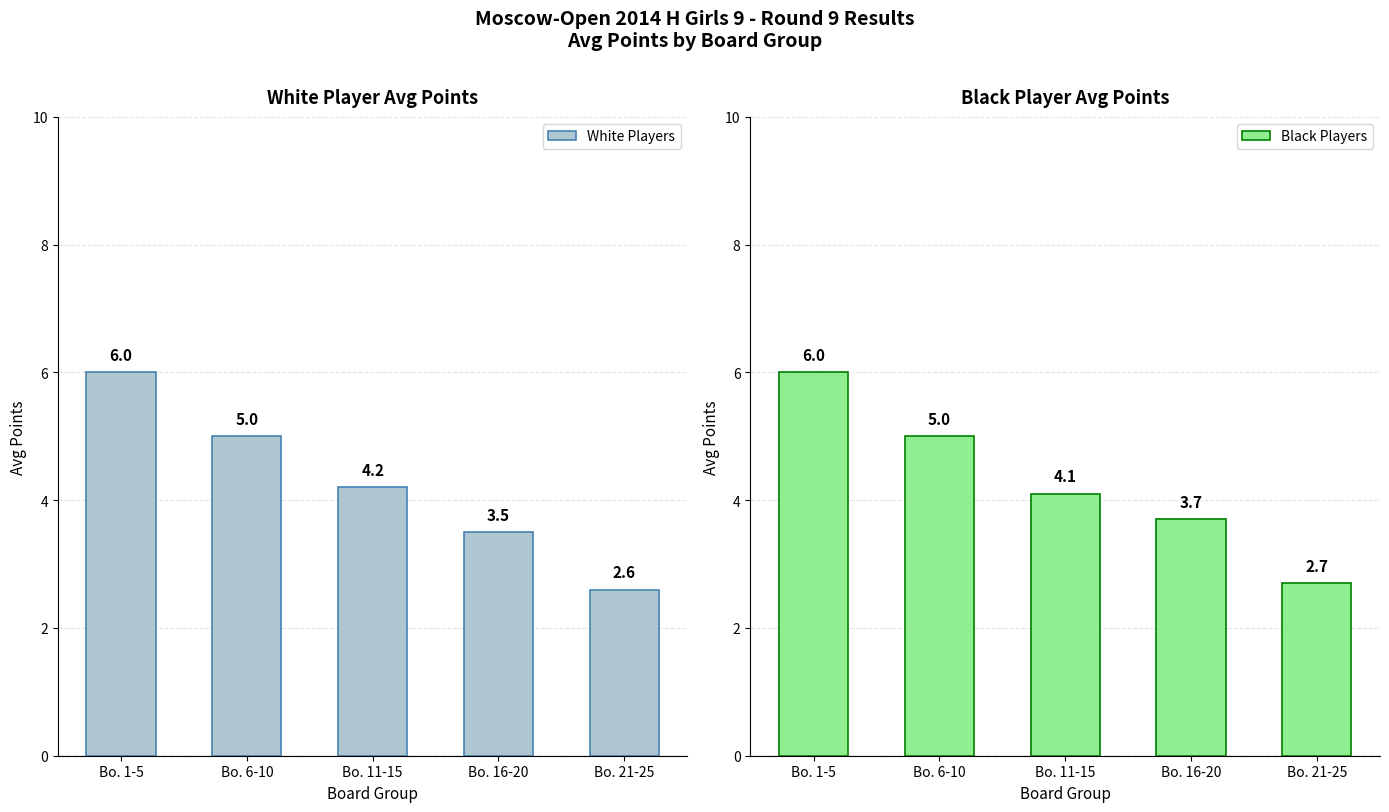

At which category is the sum across all series the highest?

Bo. 1-5